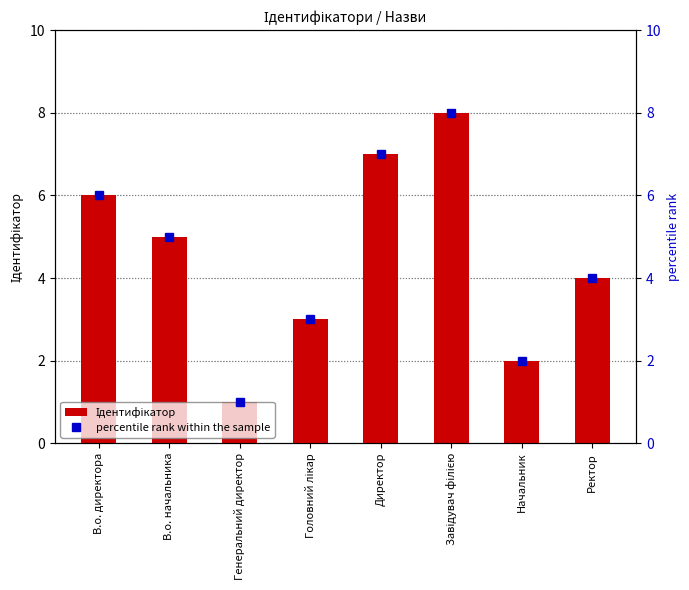

What is the minimum value shown in the chart?

1